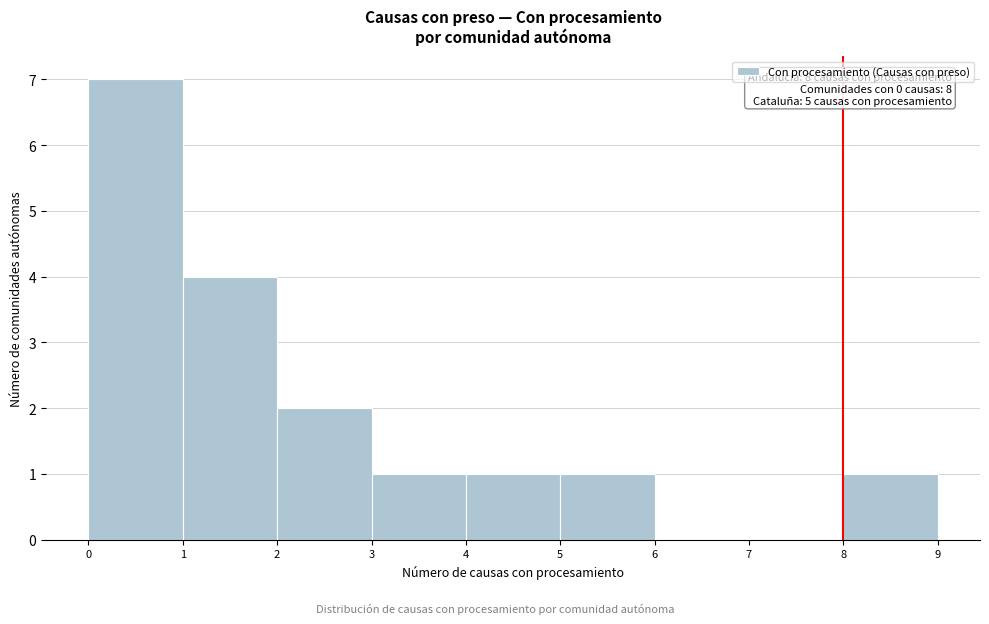

Which range on the x-axis has the tallest bar?

0 to 1